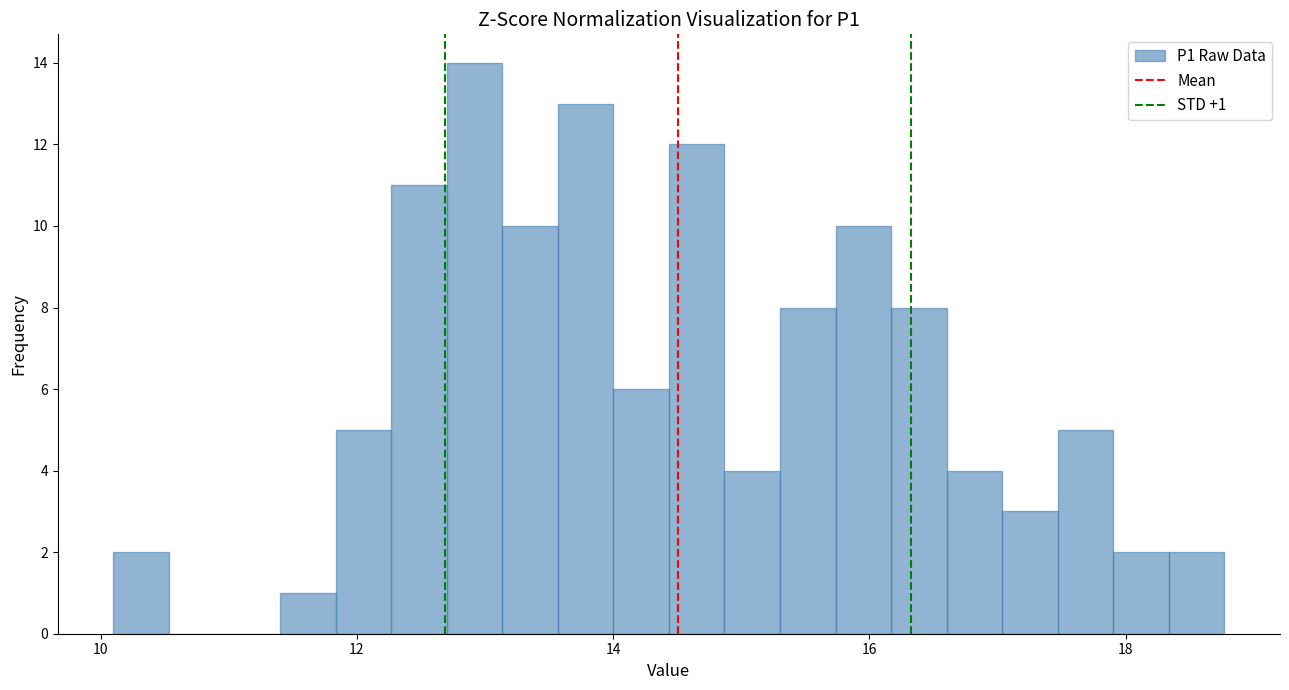

Read against the x-axis, roughly where is the centre of the tallest bar?

13.0